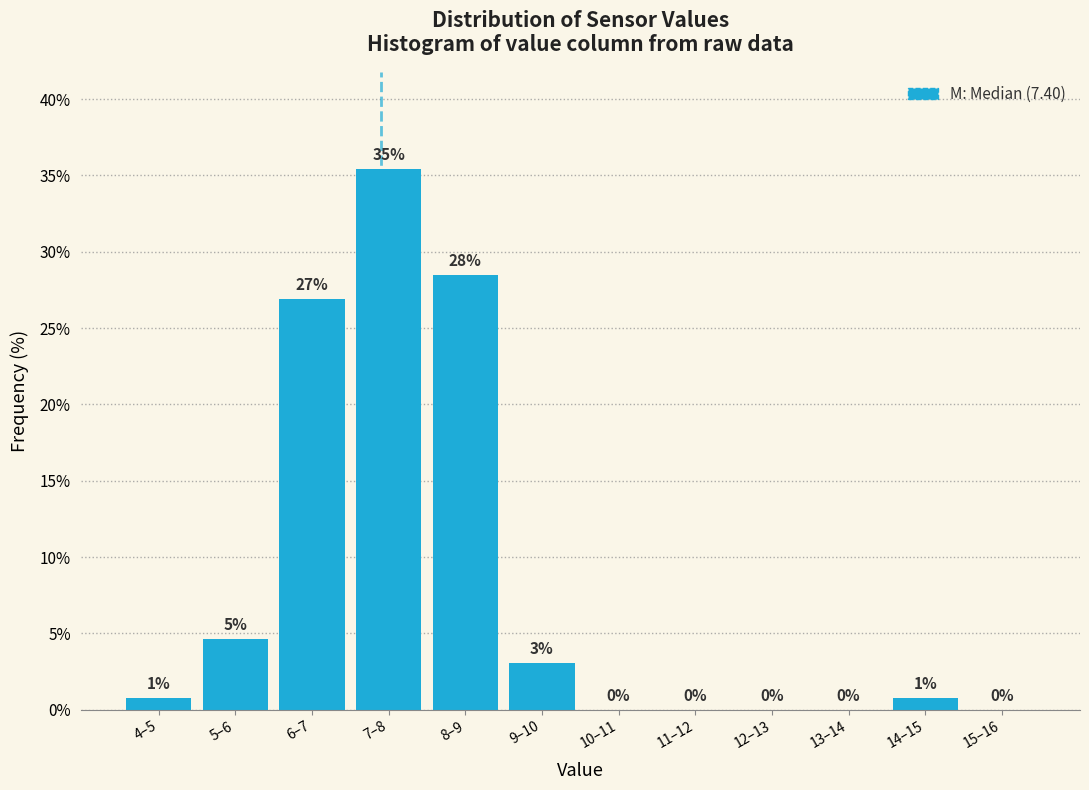

What is the sum of all values?

100.0